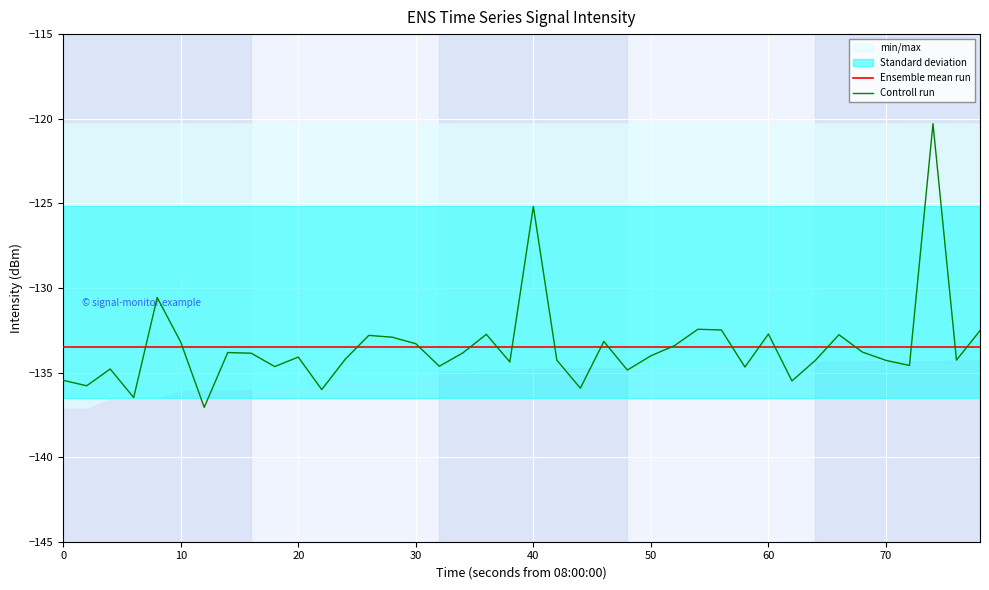

At how many categories does at least one series exceed -136?

40